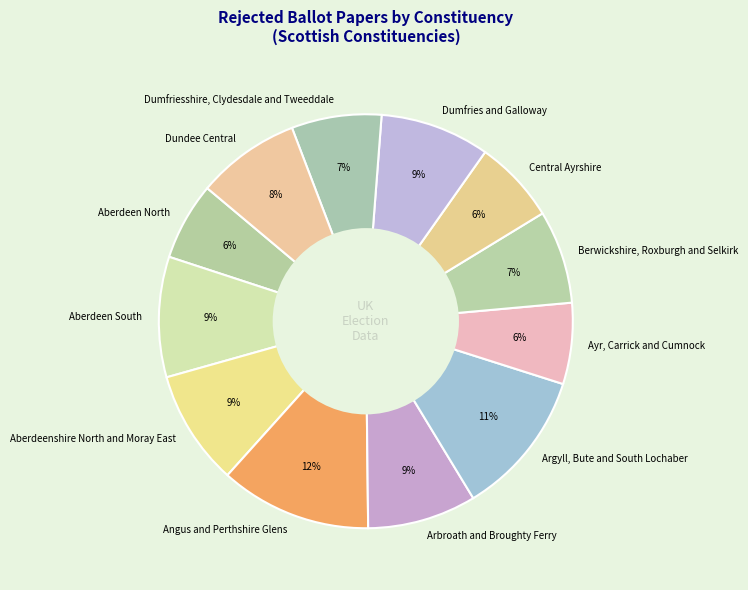

Is the sum of Angus and Perthshire Glens and Ayr, Carrick and Cumnock greater than half?

No